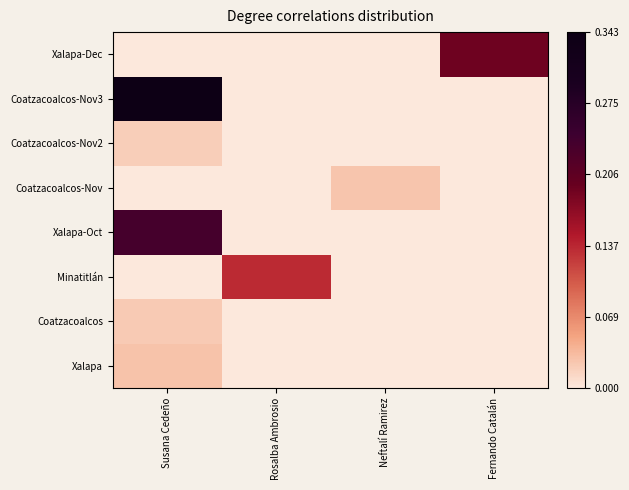

At how many categories does at least one series exceed 0?

4